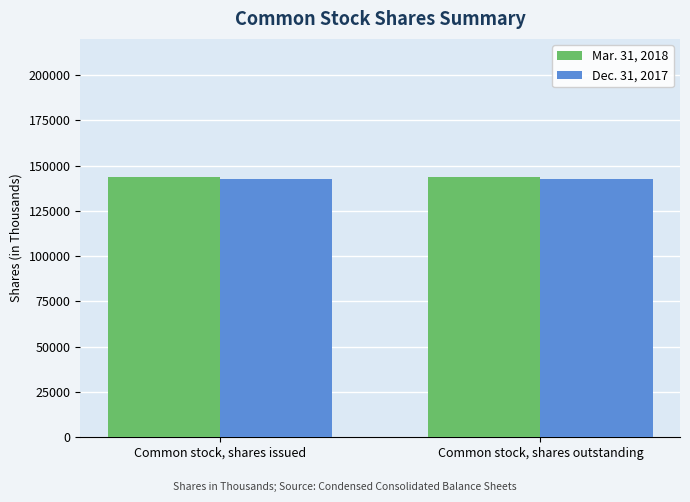

Reading left to right, what are all the values shown in this chart?

Mar. 31, 2018: 143886	143886
Dec. 31, 2017: 142789	142789